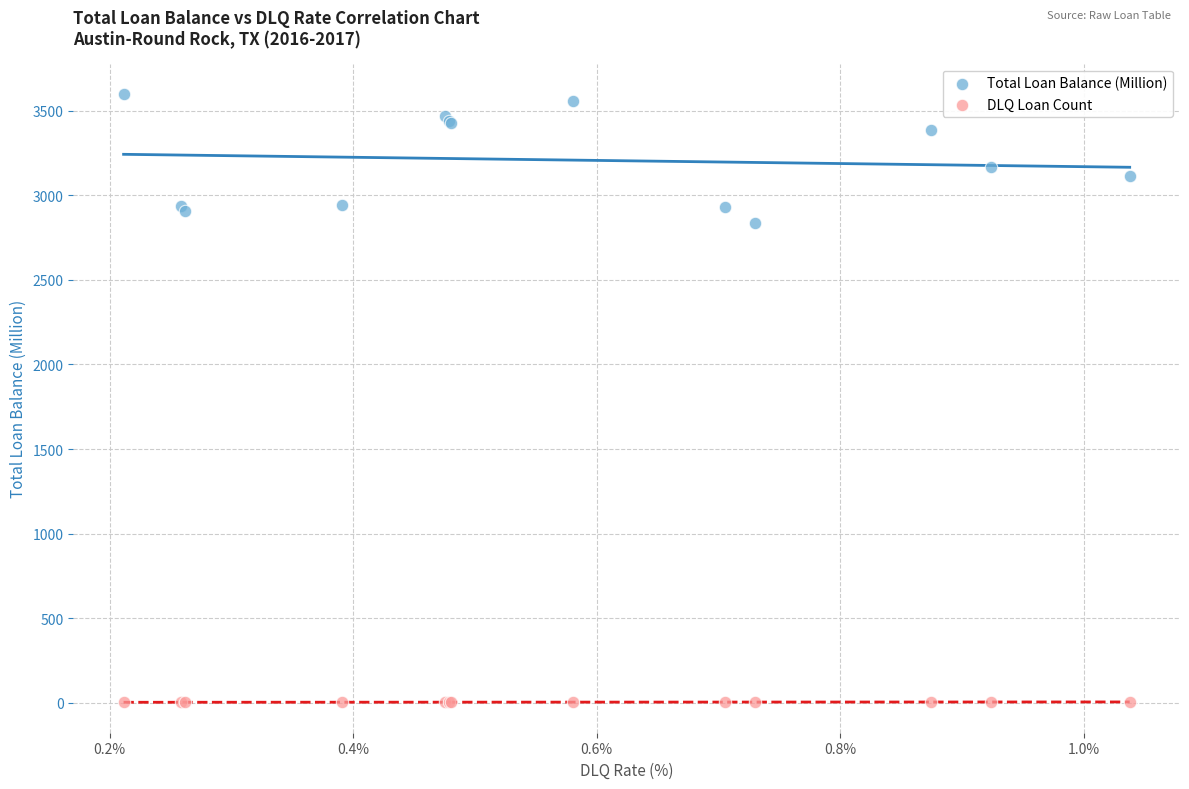

Which series has the largest Y range (max minus min)?

Total Loan Balance (Million)